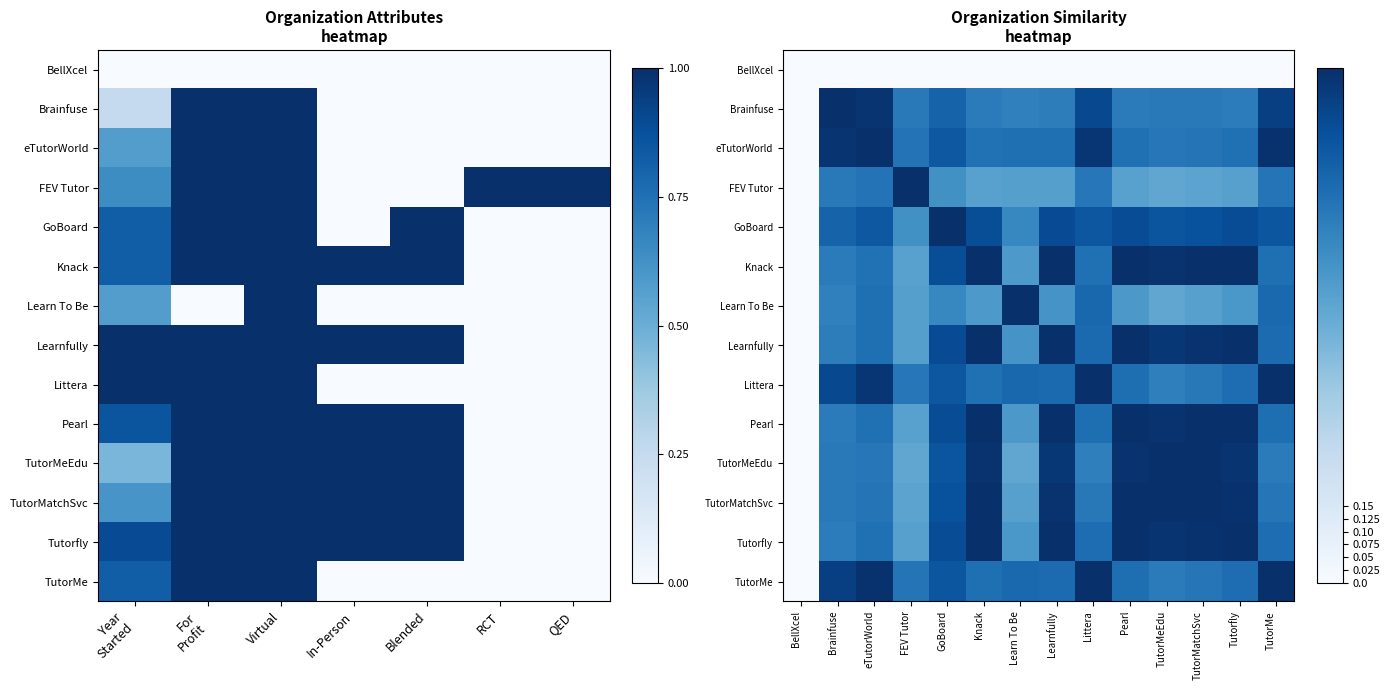

At how many categories does at least one series exceed 0?

13